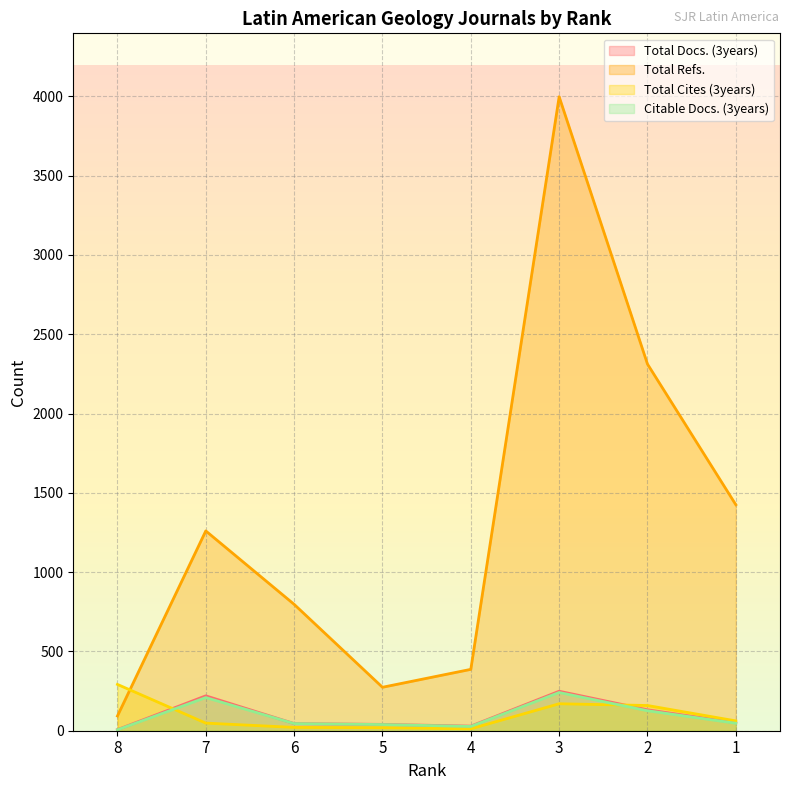

Rank the series by their maximum value, from highest to lowest.

Total Refs., Total Cites (3years), Total Docs. (3years), Citable Docs. (3years)